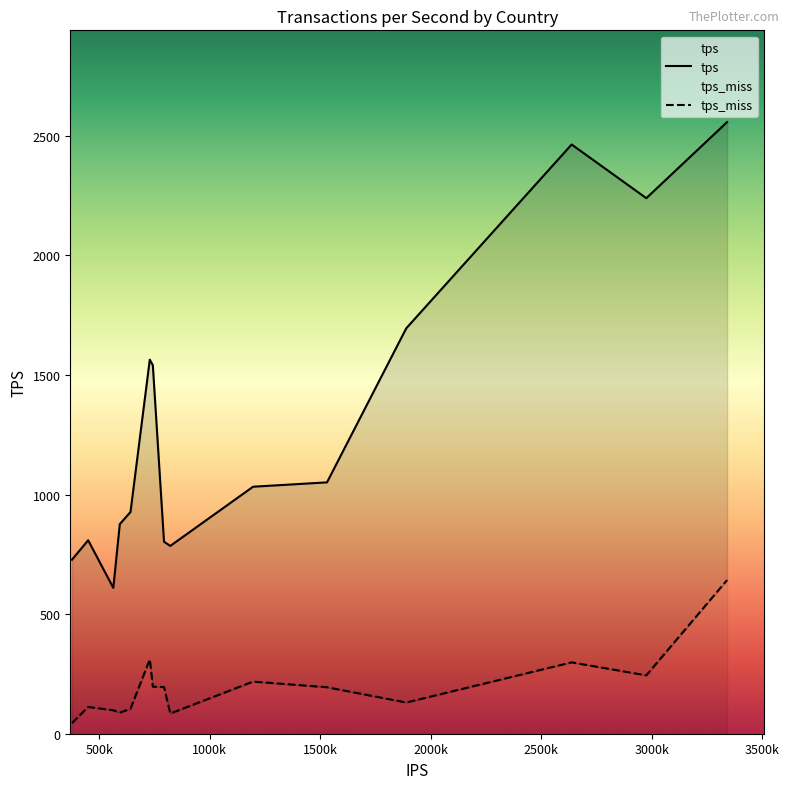

How many data points in tps are less than 1032?

7